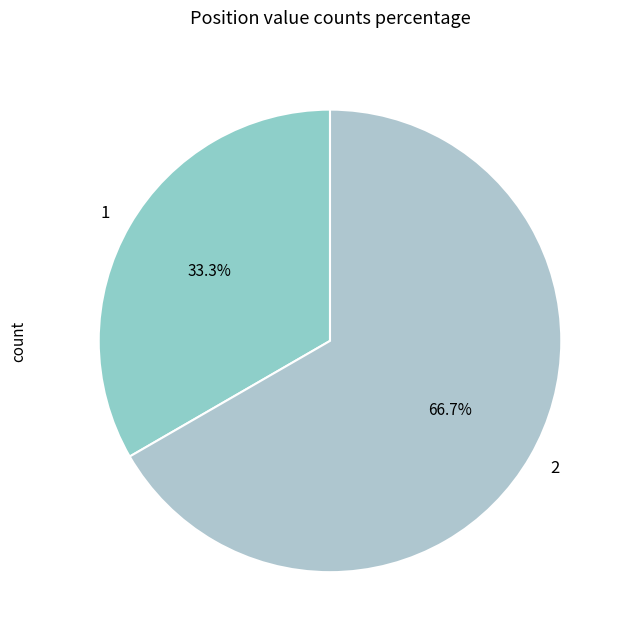

Count the number of slices in the pie.

2